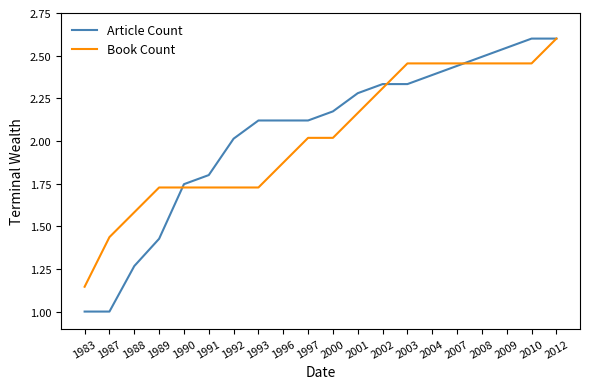

At how many categories does at least one series exceed 1?

20